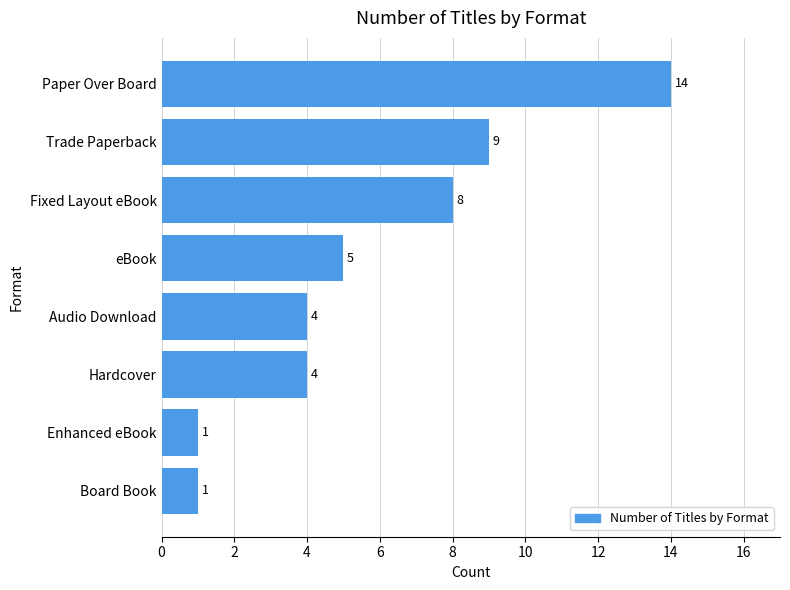

Reading top to bottom, list all the values displayed in this chart.

Paper Over Board=14	Trade Paperback=9	Fixed Layout eBook=8	eBook=5	Audio Download=4	Hardcover=4	Enhanced eBook=1	Board Book=1